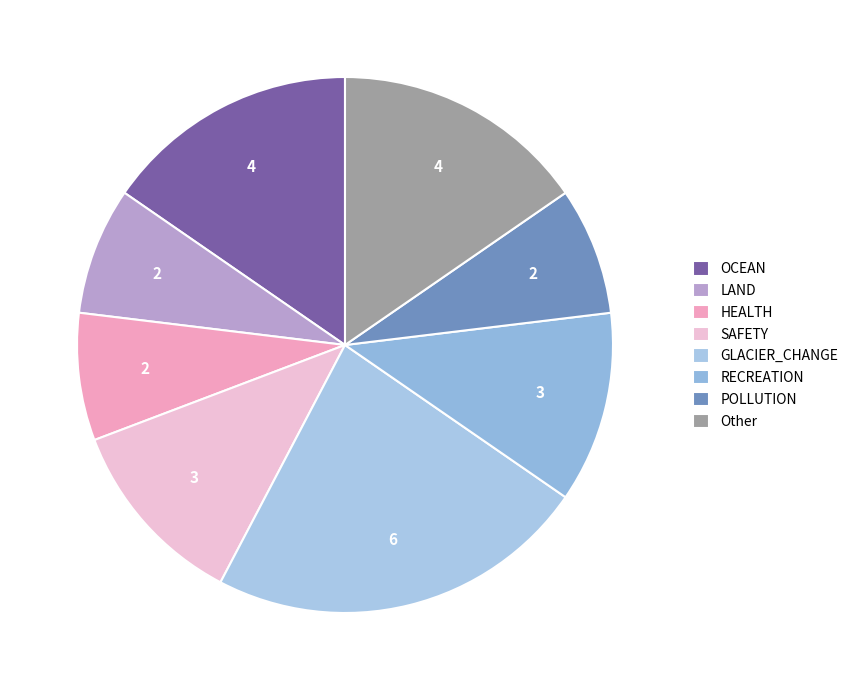

How many slices are in this pie chart?

8